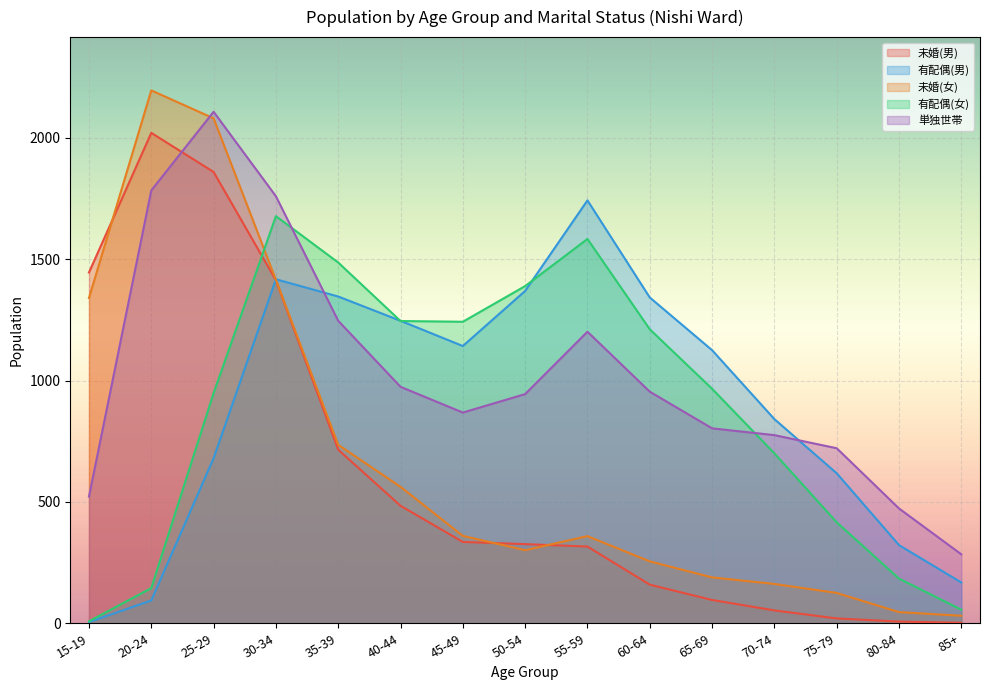

Where do 未婚(男) and 有配偶(男) first cross each other?

25-29 and 30-34